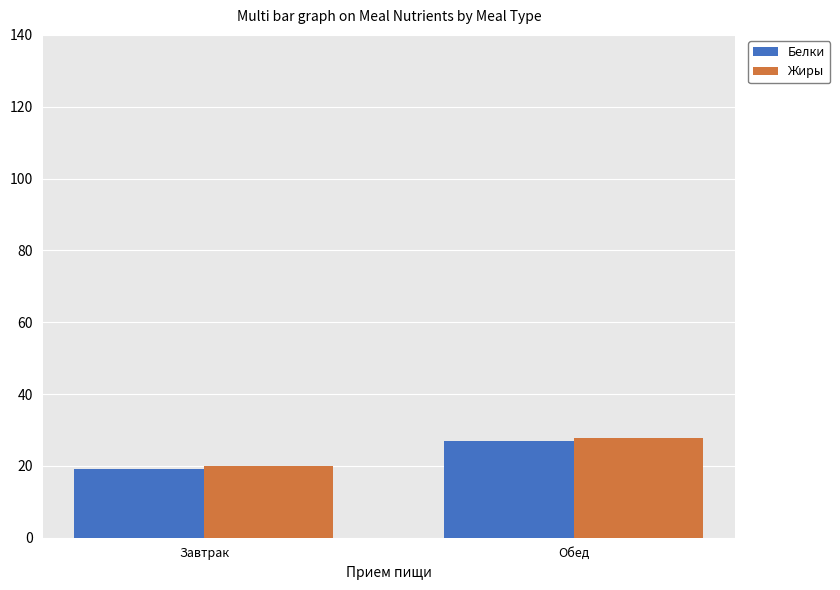

At which category is the sum across all series the highest?

Обед